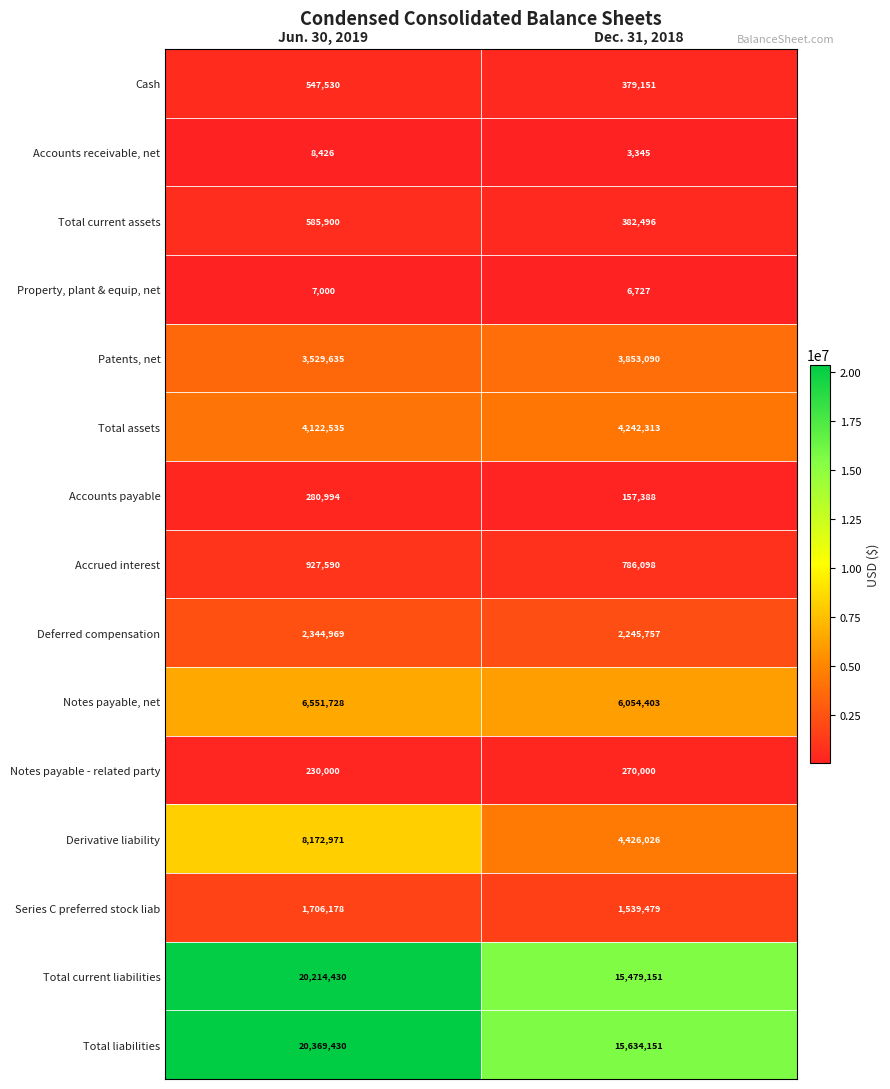

What is the difference between the highest and lowest values at Dec. 31, 2018?

15630806